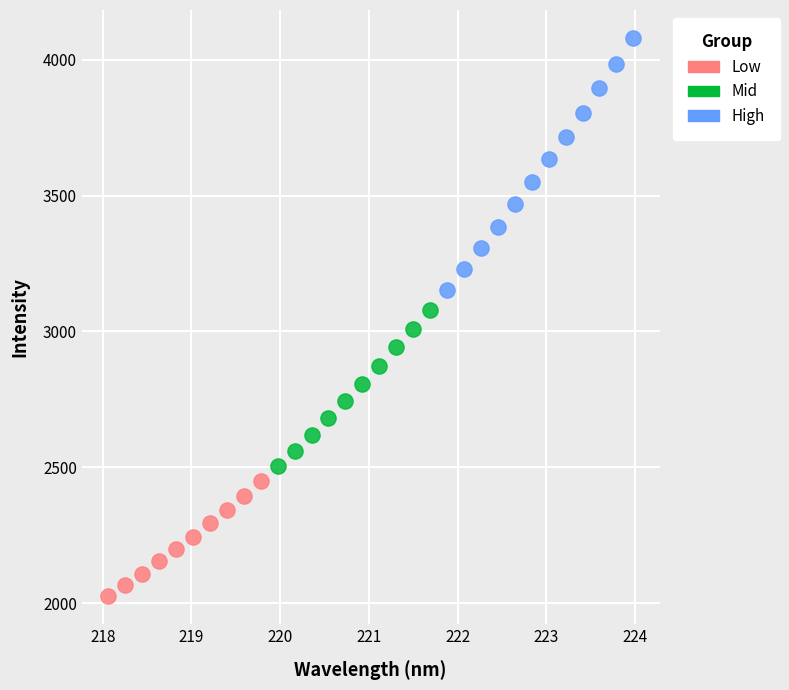

Which series contains the highest Y value?

High